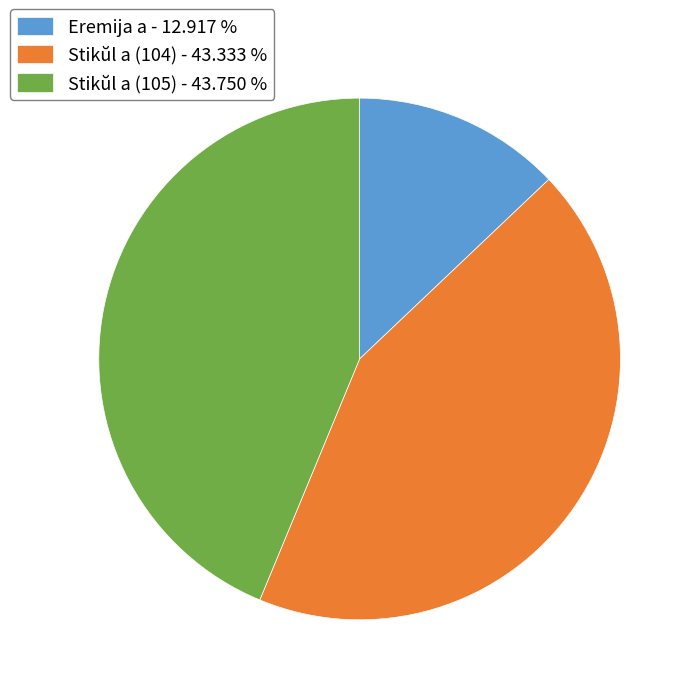

Is the sum of Eremija a - 12.917 % and Stikŭl a (105) - 43.750 % greater than half?

Yes